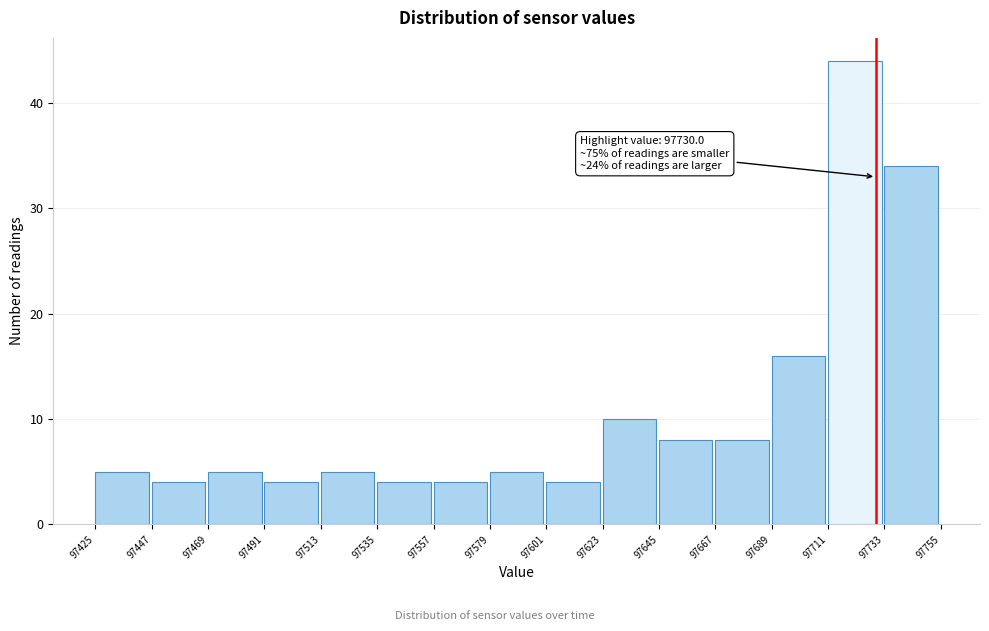

Which range on the x-axis has the tallest bar?

97711 to 97733